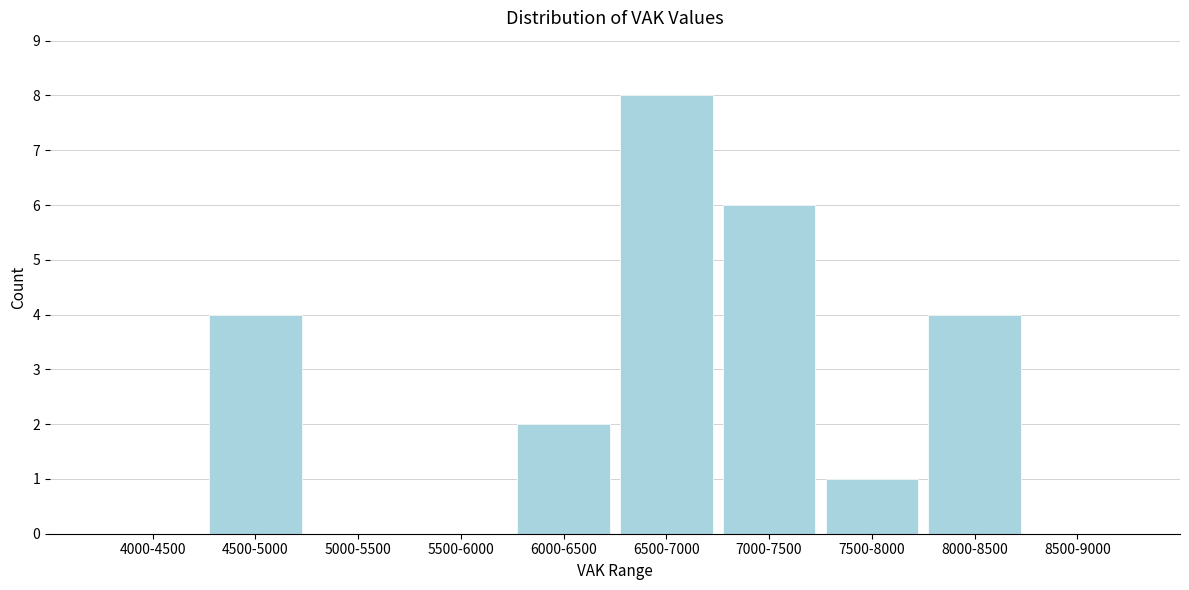

Reading left to right, what are all the values shown in this chart?

4000-4500=0	4500-5000=4	5000-5500=0	5500-6000=0	6000-6500=2	6500-7000=8	7000-7500=6	7500-8000=1	8000-8500=4	8500-9000=0